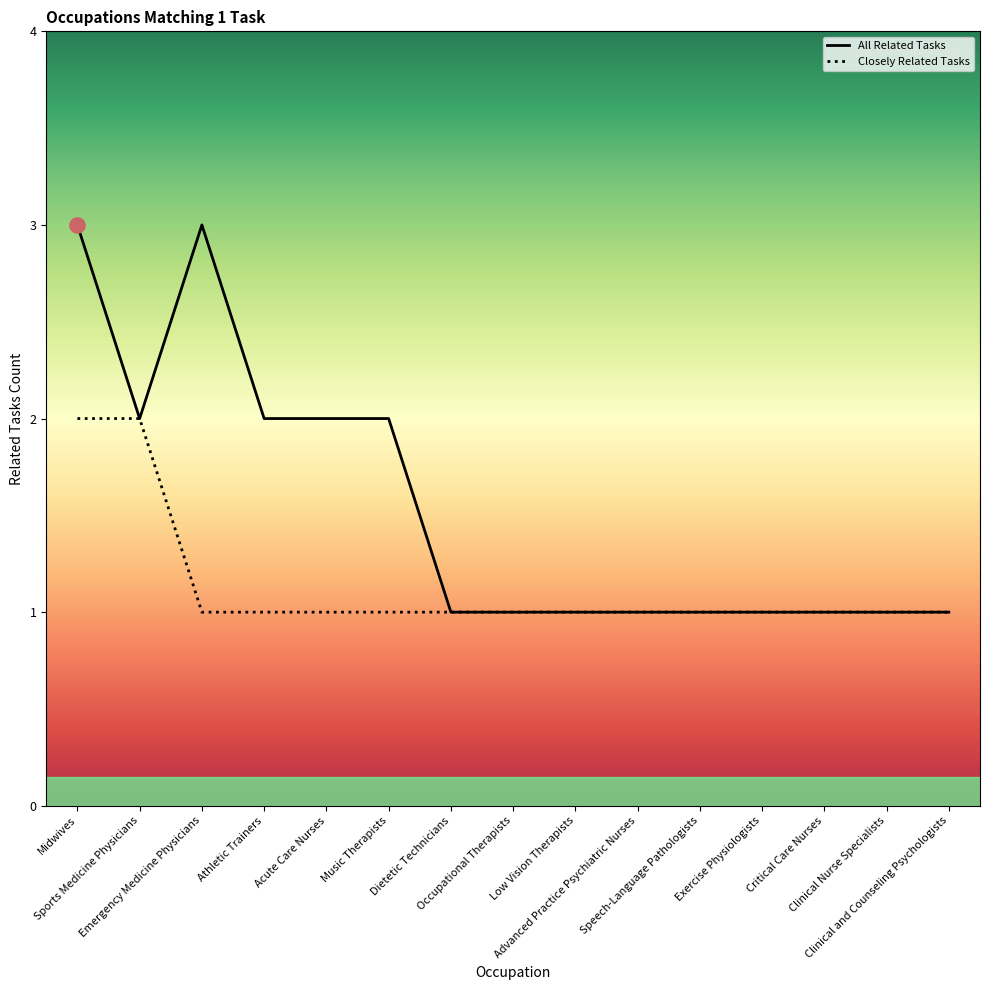

Which series contains the lowest Y value?

All Related Tasks